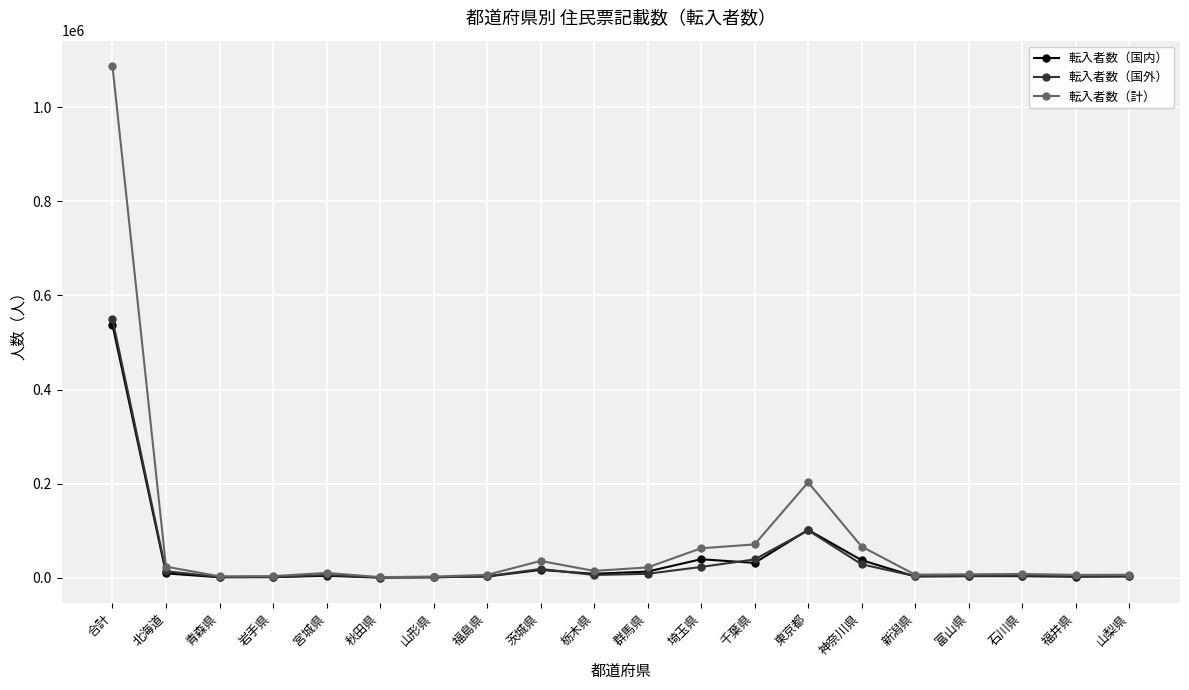

Where is 転入者数（国内） nearest to the value 269106?

東京都